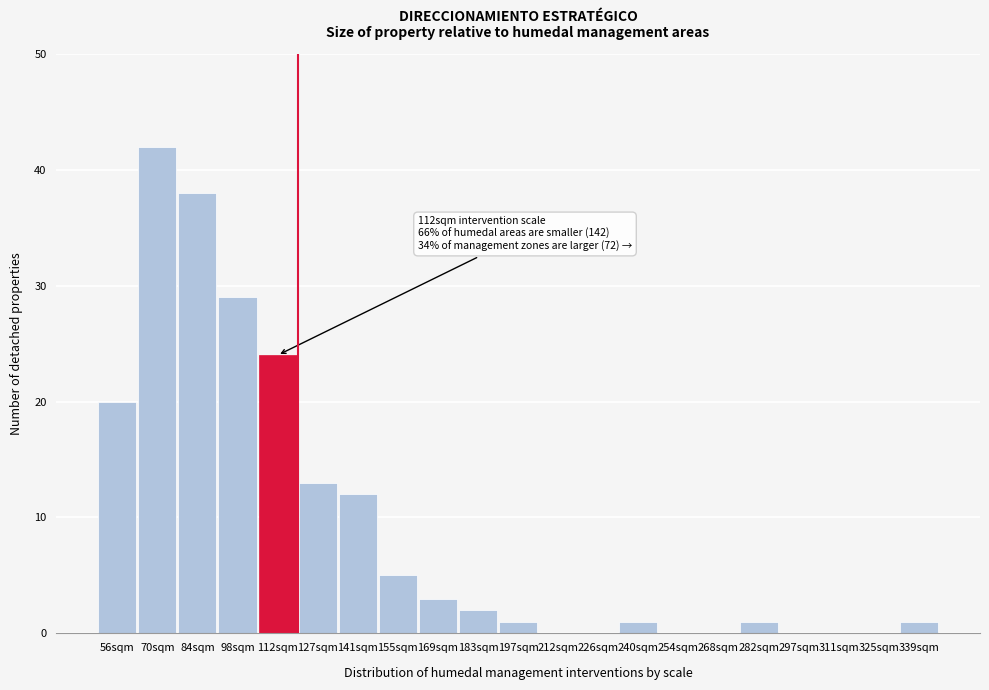

Reading left to right, what are all the values shown in this chart?

56sqm=20	70sqm=42	84sqm=38	98sqm=29	112sqm=24	127sqm=13	141sqm=12	155sqm=5	169sqm=3	183sqm=2	197sqm=1	212sqm=0	226sqm=0	240sqm=1	254sqm=0	268sqm=0	282sqm=1	297sqm=0	311sqm=0	325sqm=0	339sqm=1